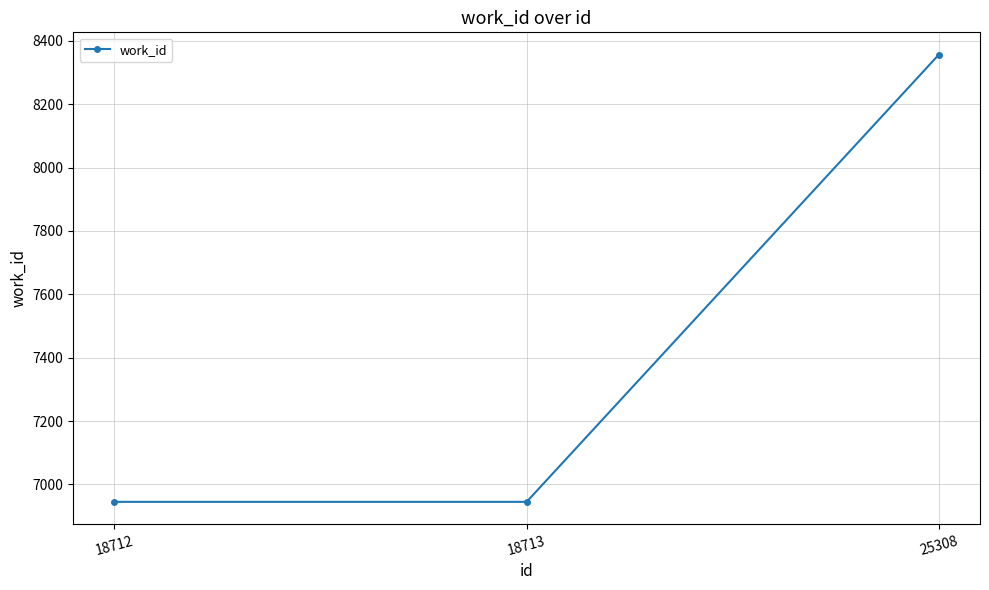

Reading right to left, list all the values displayed in this chart.

8356	6945	6945